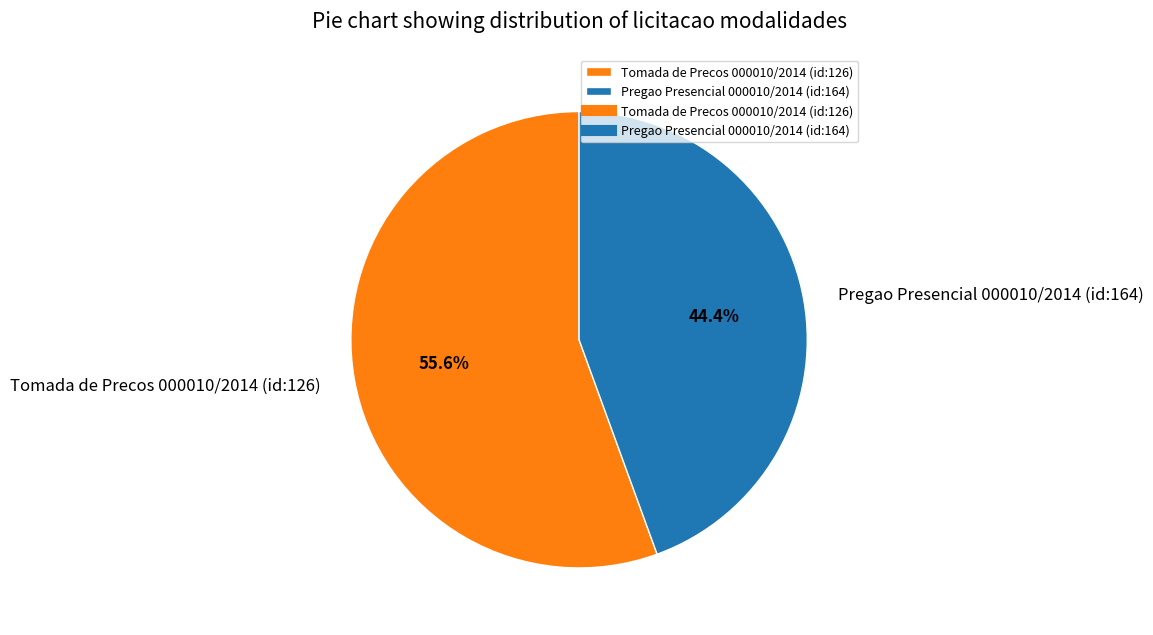

Is Pregao Presencial 000010/2014 (id:164) the majority of the pie?

No